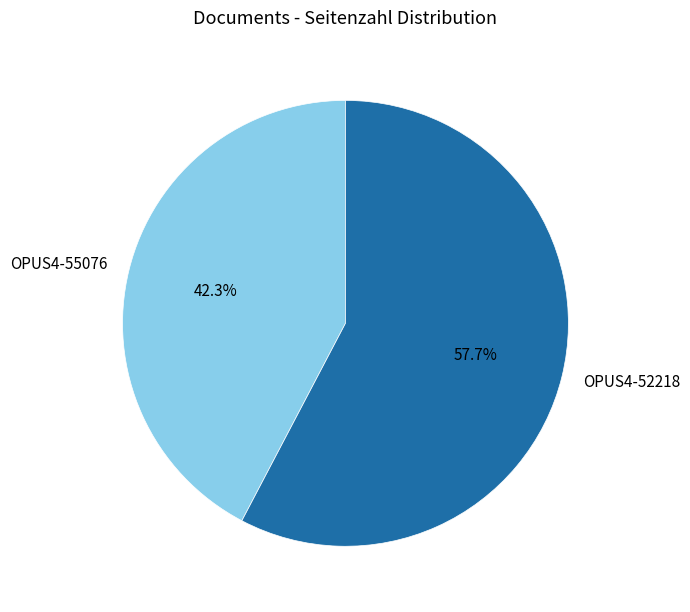

To the nearest percent, what percentage of the pie is OPUS4-55076?

42%